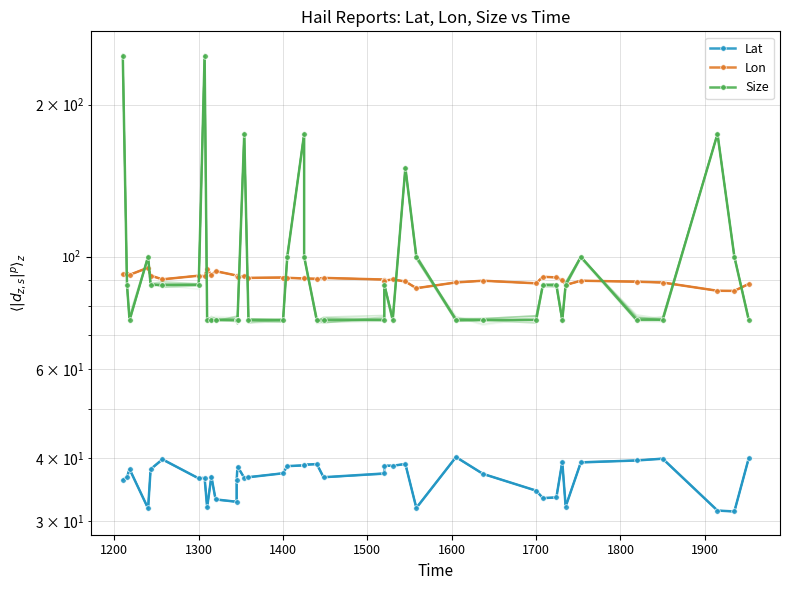

Reading left to right, transcribe all the data shown in this chart.

Lat: 36.2	36.6	38.0	31.8	38.0	39.7	36.4	36.5	31.9	36.7	33.1	32.7	36.2	38.5	36.5	36.6	37.3	38.5	38.6	38.8	38.9	36.6	37.2	38.6	38.6	38.9	31.8	40.1	37.2	34.5	33.3	33.4	39.3	32.0	39.2	39.5	39.9	31.5	31.3	39.9
Lon: 92.3	92.4	92.1	95.2	91.8	90.2	91.7	91.5	94.7	91.8	93.7	91.8	91.7	91.0	91.5	90.8	91.0	90.8	90.6	90.6	90.5	90.8	90.1	89.7	90.2	89.3	86.7	89.0	89.7	88.6	91.3	91.0	89.9	88.0	89.7	89.3	88.9	85.6	85.6	88.3
Size: 250.0	88.0	75.0	100.0	88.0	88.0	88.0	250.0	75.0	75.0	75.0	75.0	75.0	75.0	175.0	75.0	75.0	100.0	175.0	100.0	75.0	75.0	75.0	88.0	75.0	150.0	100.0	75.0	75.0	75.0	88.0	88.0	75.0	88.0	100.0	75.0	75.0	175.0	100.0	75.0